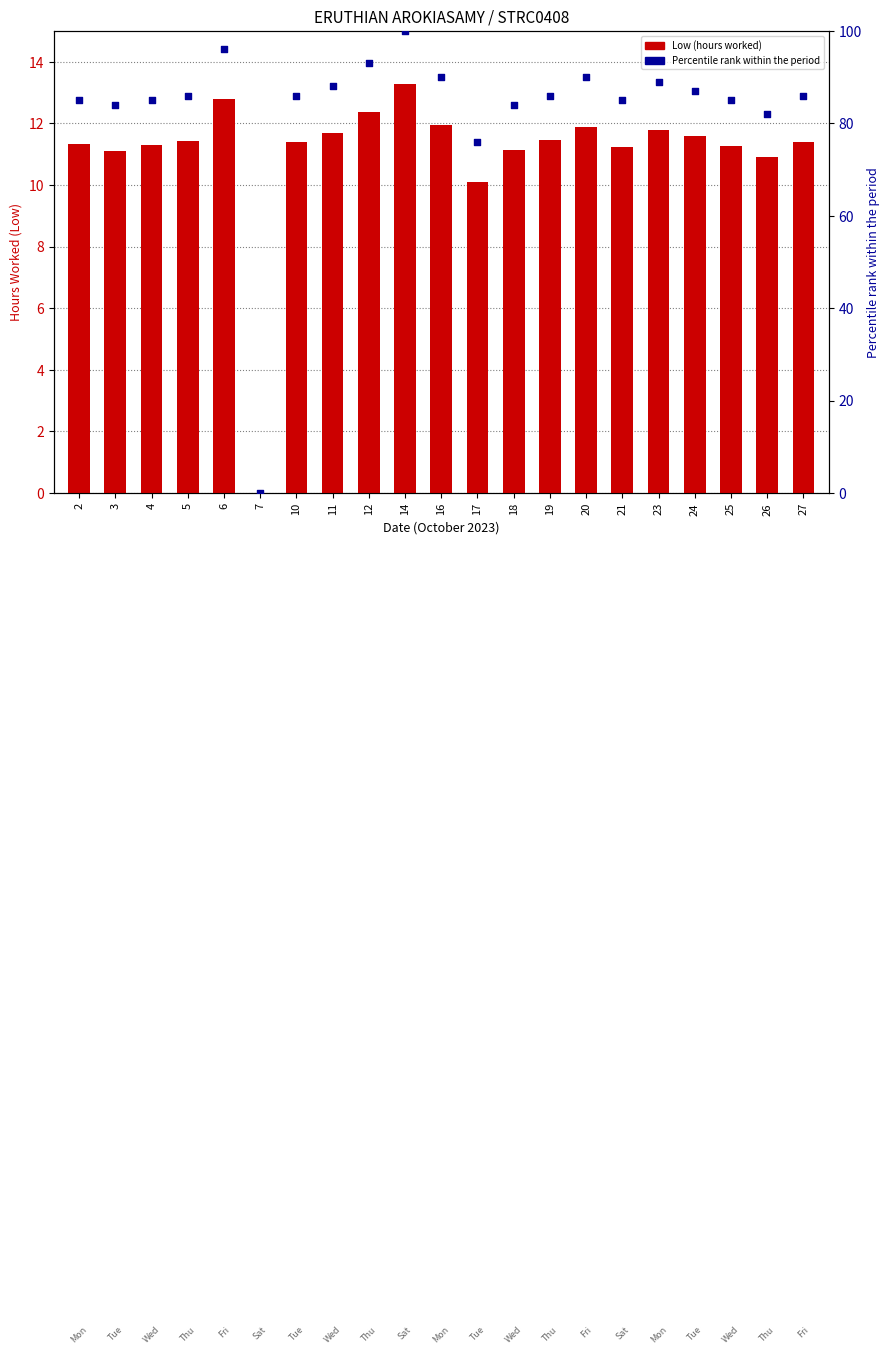

Which series has the widest spread of Y values?

Percentile rank within period